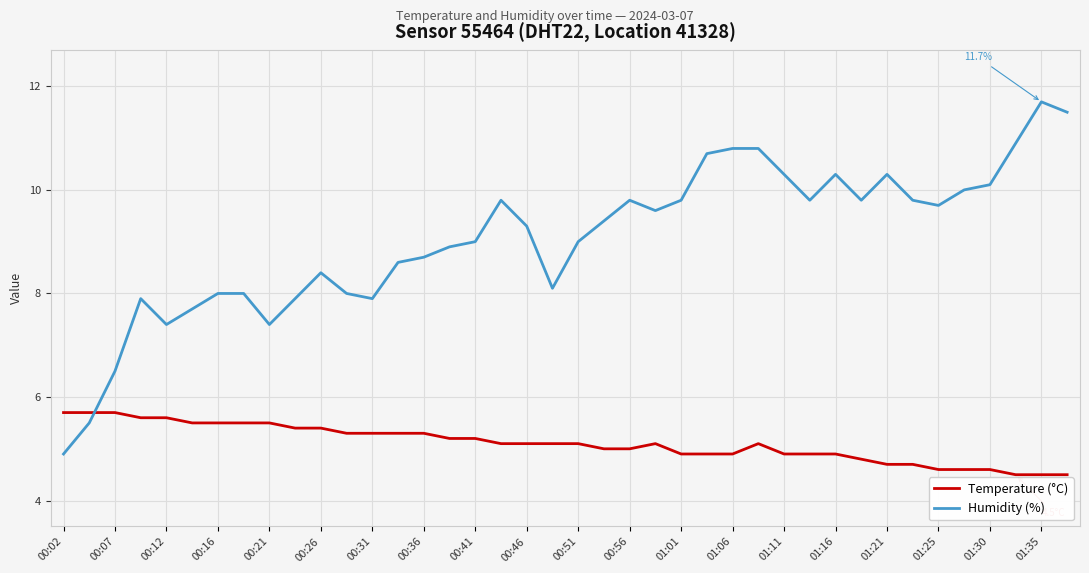

List the series in order of their overall mean, highest first.

Humidity (%), Temperature (°C)